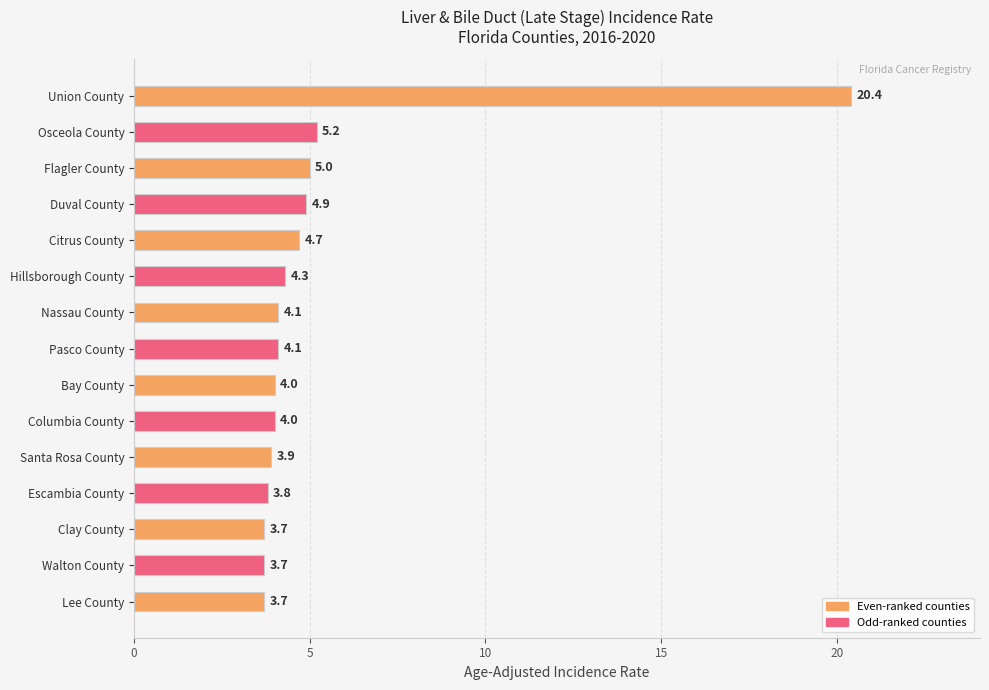

What is the value of the 2nd bar from the top?

5.2